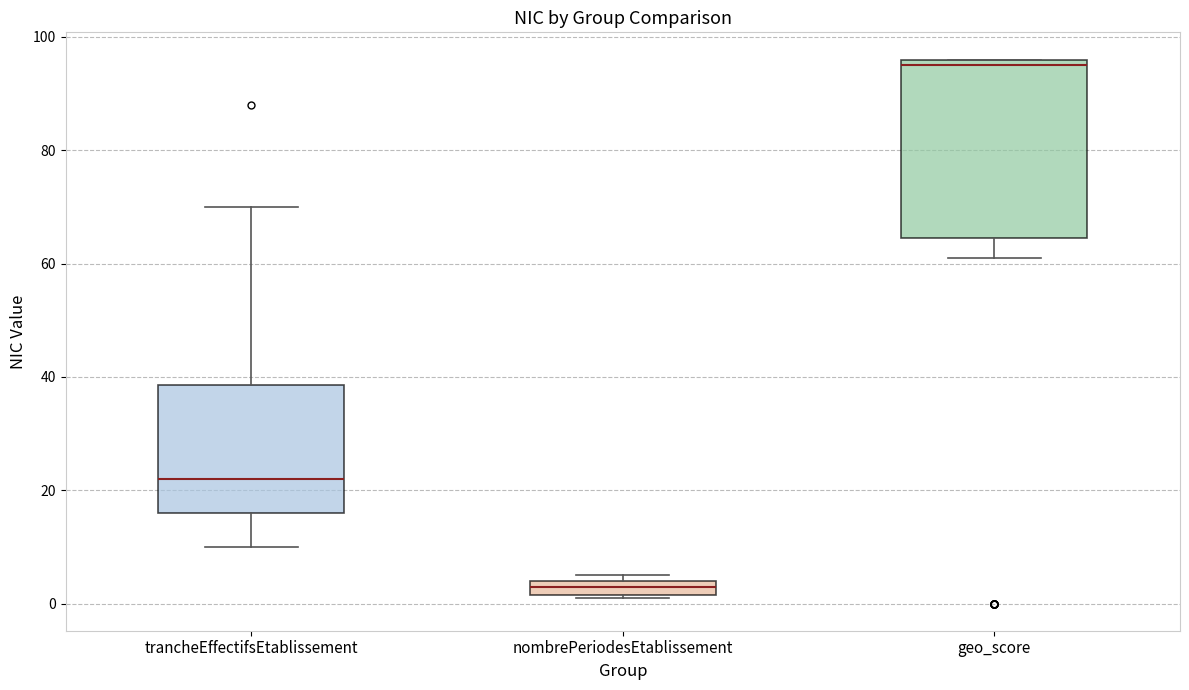

Where is the lower edge of the box for geo_score on the y-axis? The values are not printed on the chart, so give them approximately, as read against the axis.

64